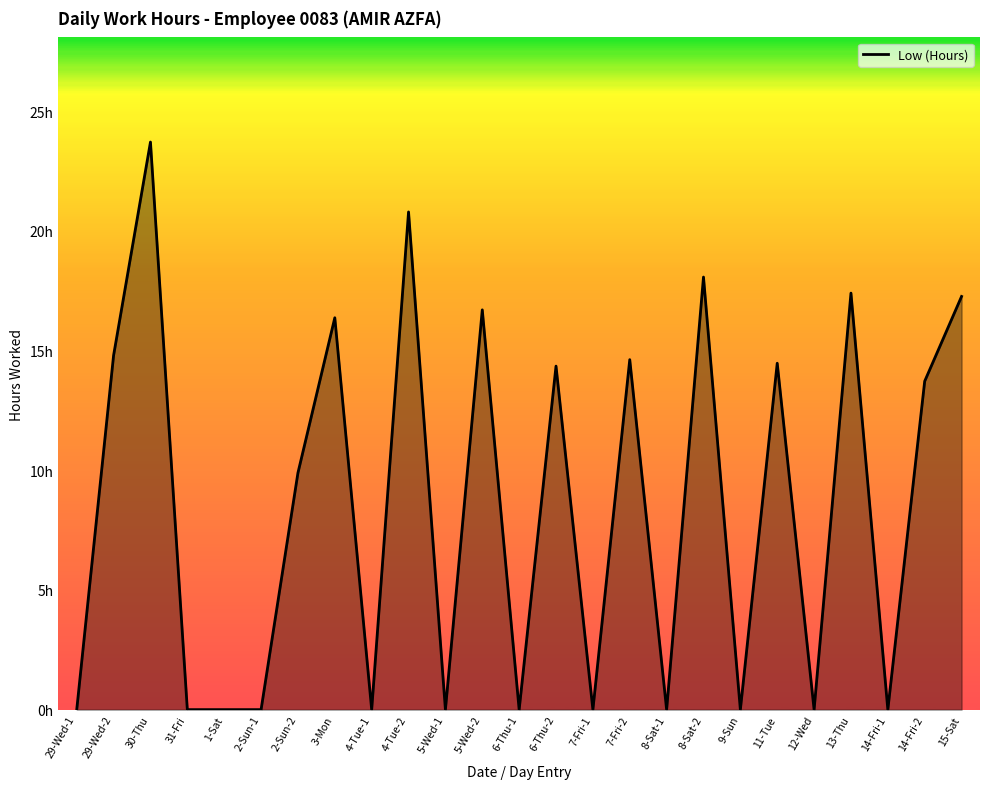

True or false: the data shows 15.7 at 2-Sun-2.

False